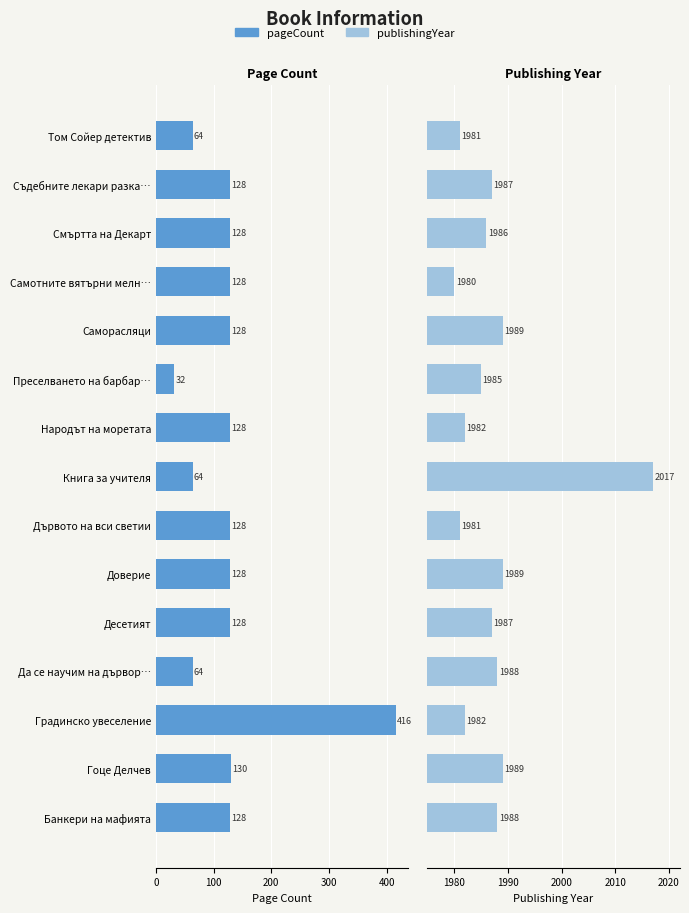

Does the chart contain stacked bars?

No